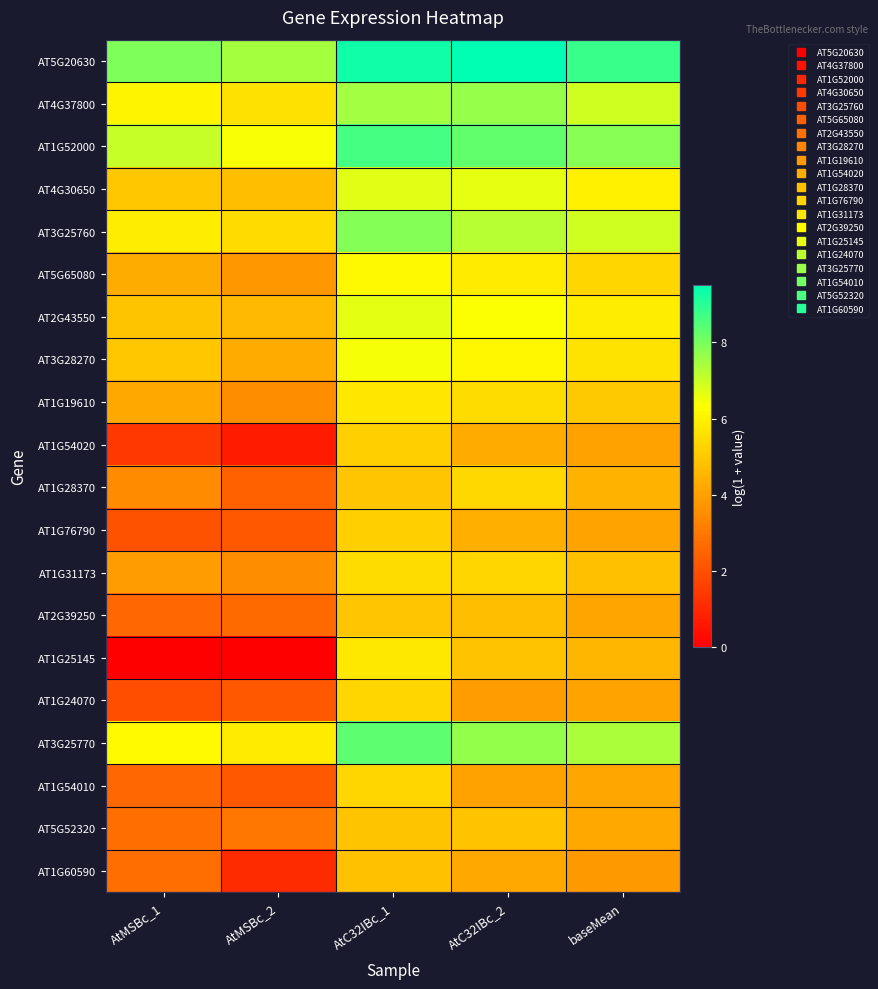

Which series has the largest range (max minus min)?

AT1G25145